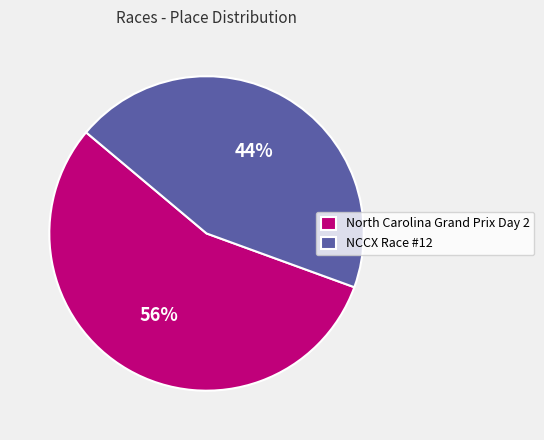

Count the number of slices in the pie.

2